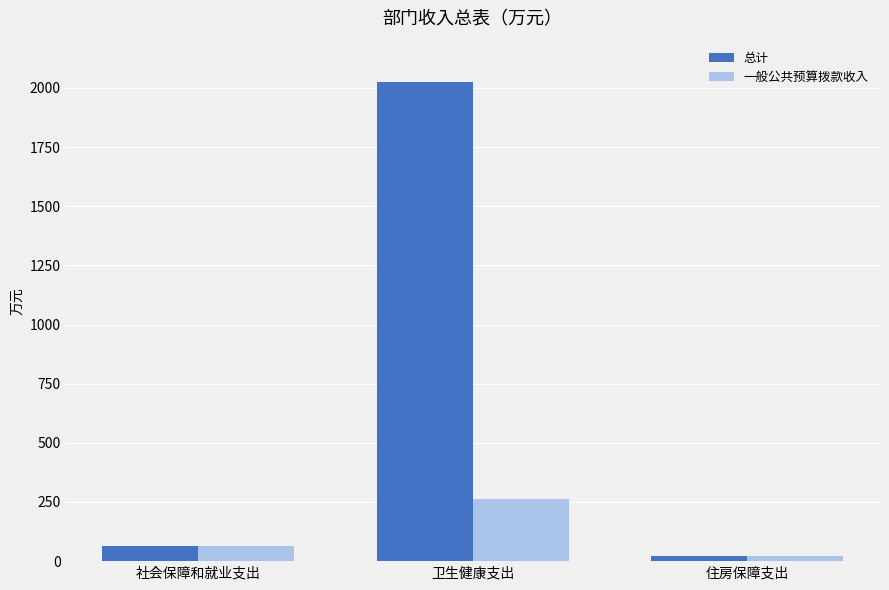

What is the difference between the second highest and minimum values in the 一般公共预算拨款收入 series?

44.0